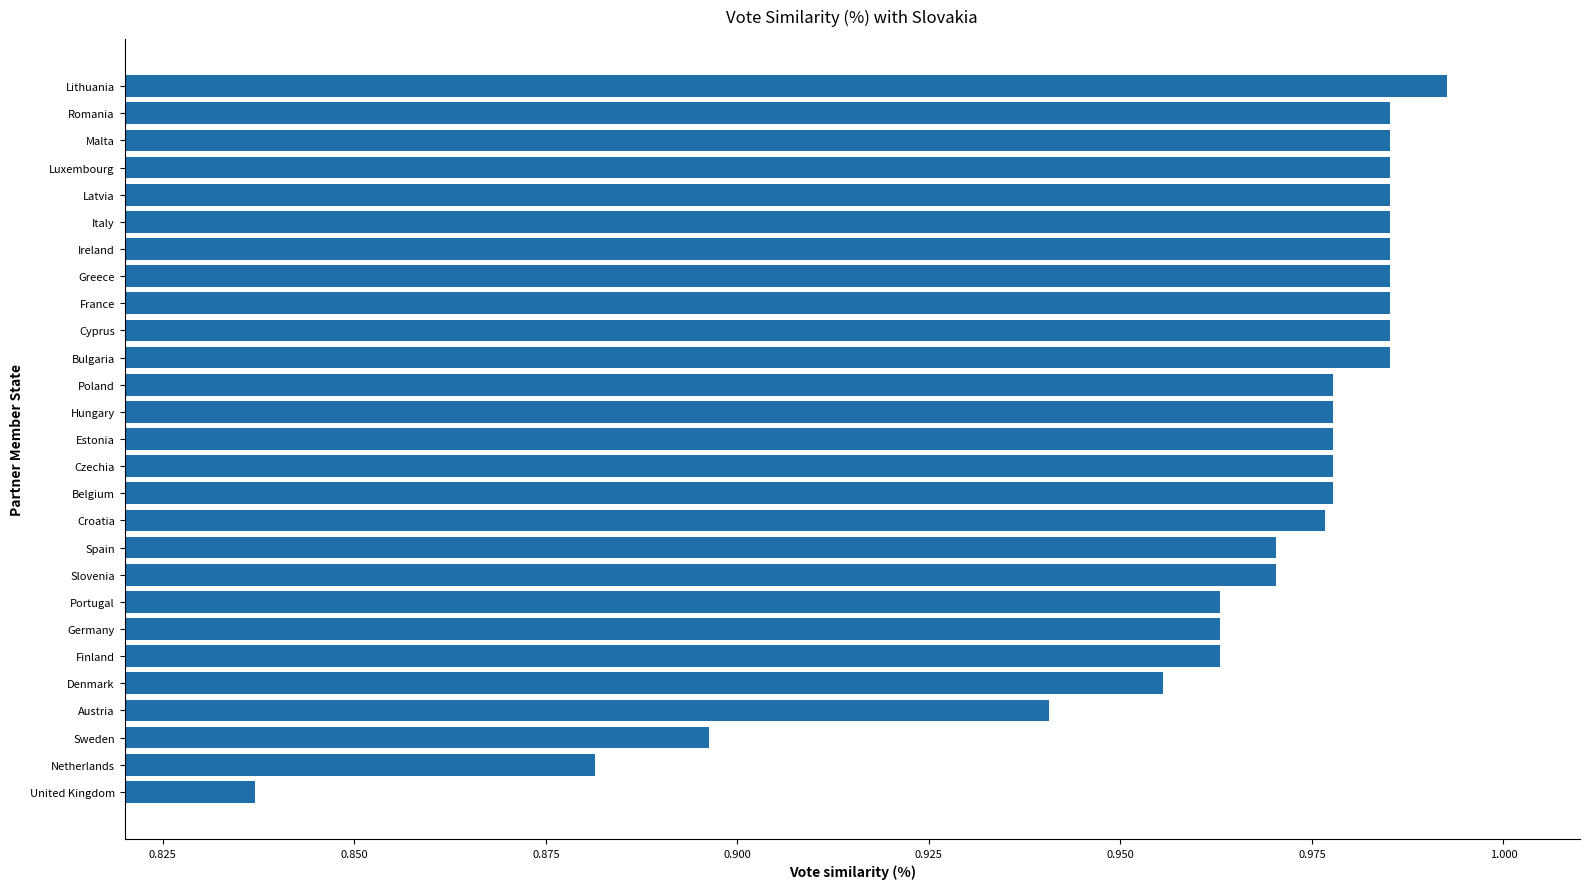

True or false: the data shows 0.6 at Belgium.

False